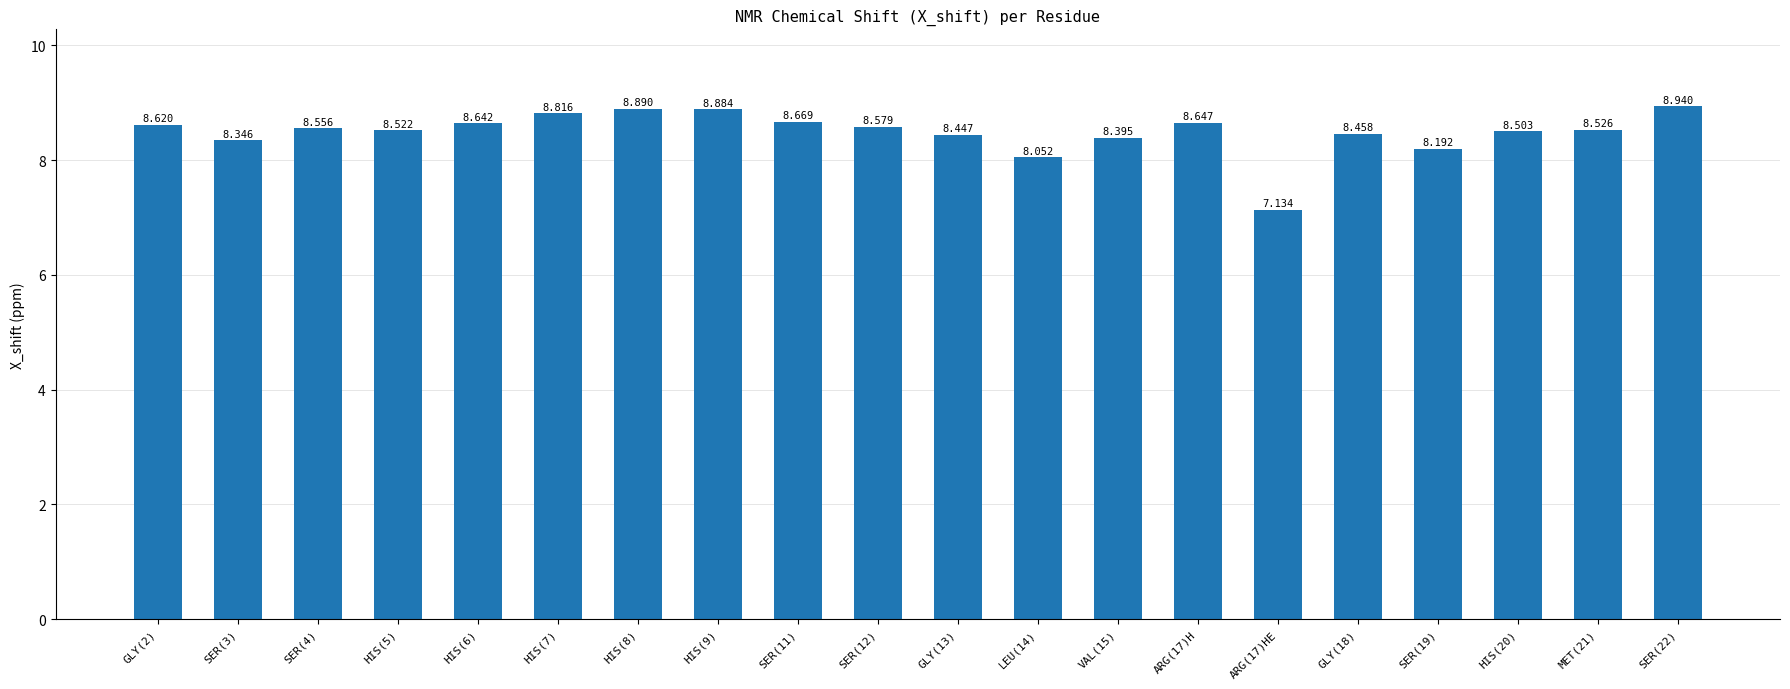

What is the sum of all values?

169.8